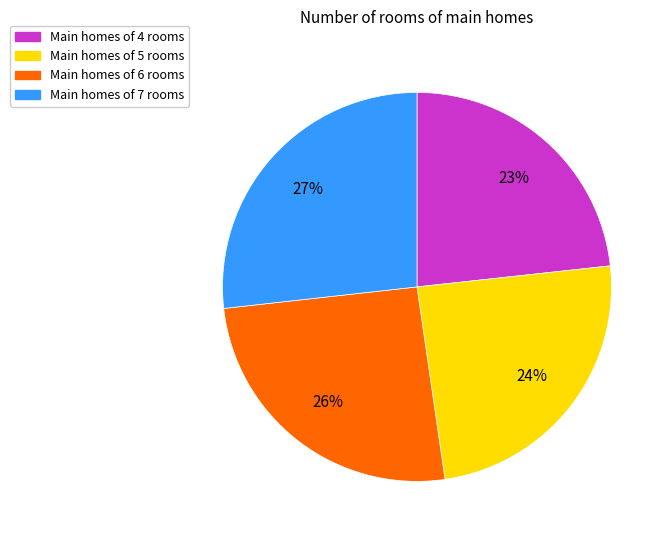

Is there a majority slice in this chart?

No